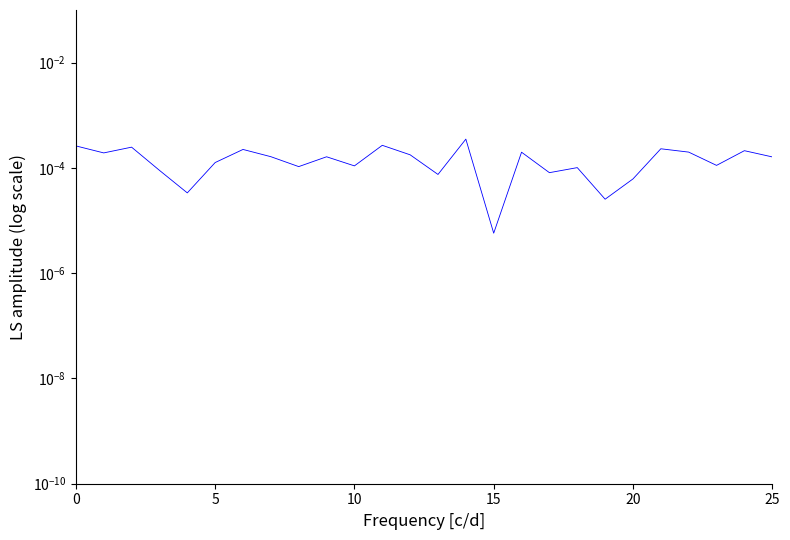

How many lines are shown in the chart?

1